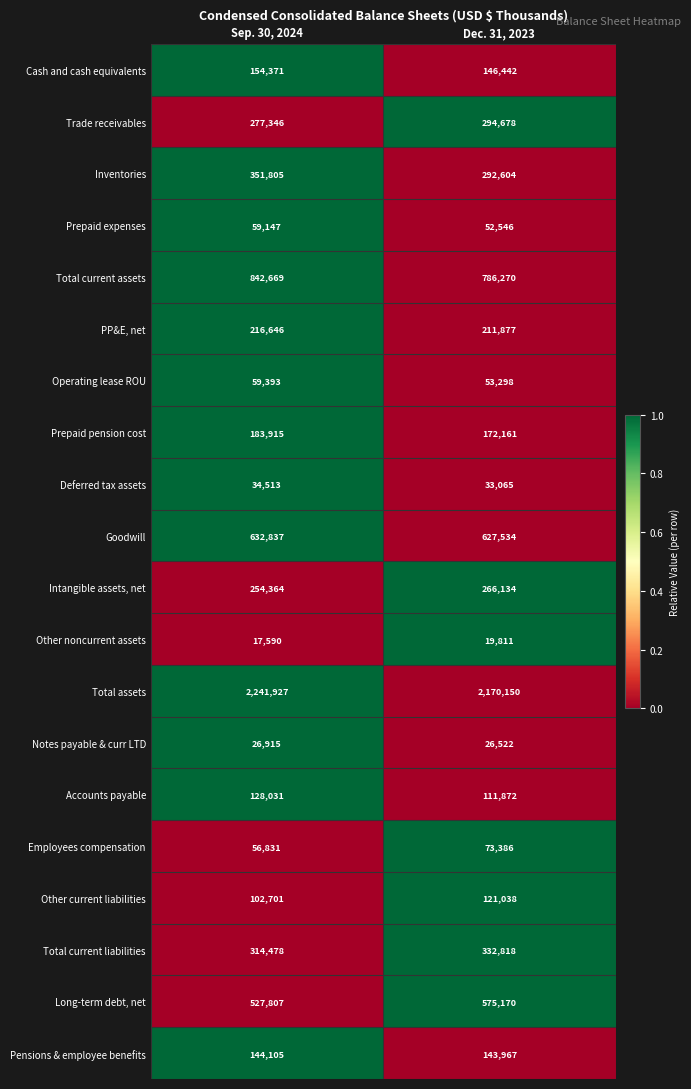

What is the difference between the highest and lowest values at Dec. 31, 2023?

2150339